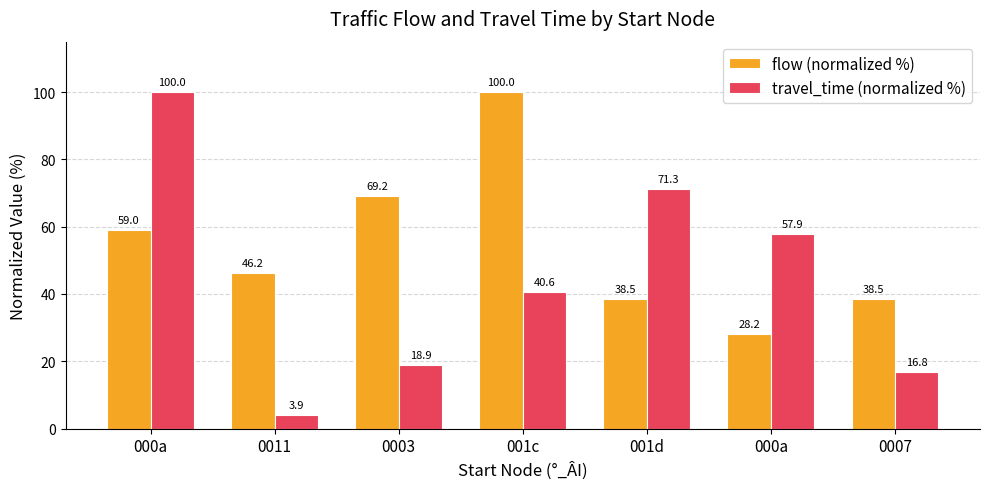

Which series has the largest total across all categories?

flow (normalized %)